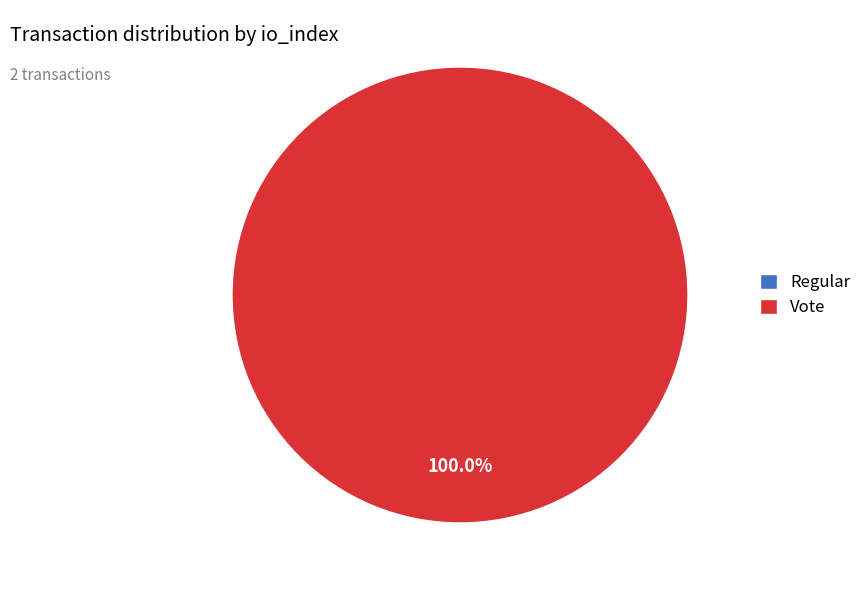

Which has a higher value, Regular or Vote?

Vote